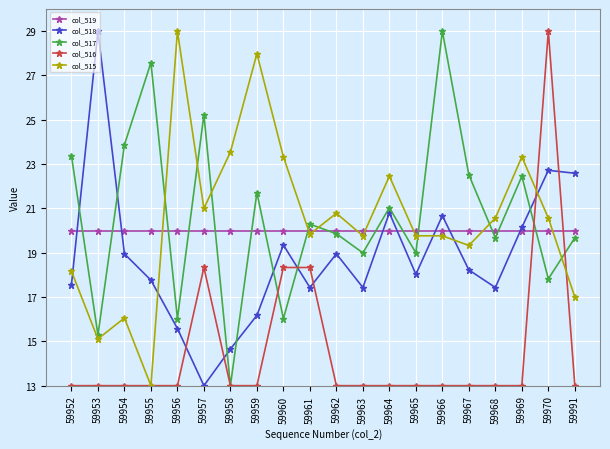

How many times do col_519 and col_515 cross each other?

8